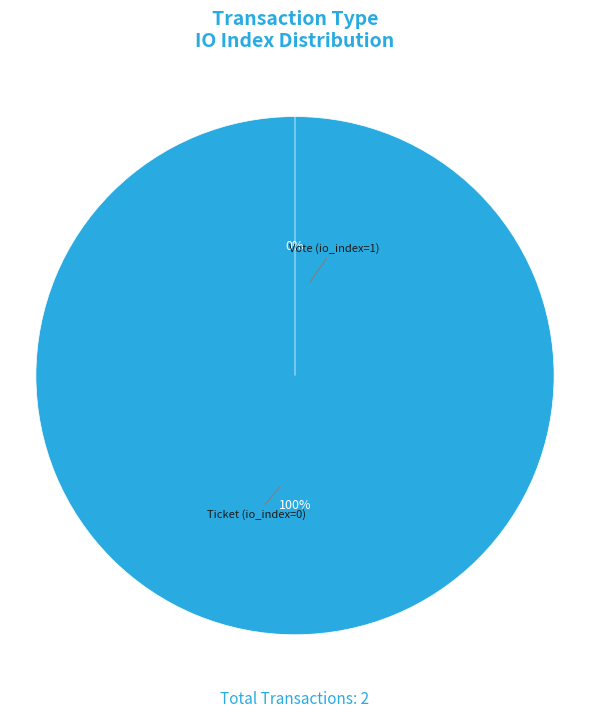

True or false: Ticket (io_index=0) accounts for 13% of the total.

False